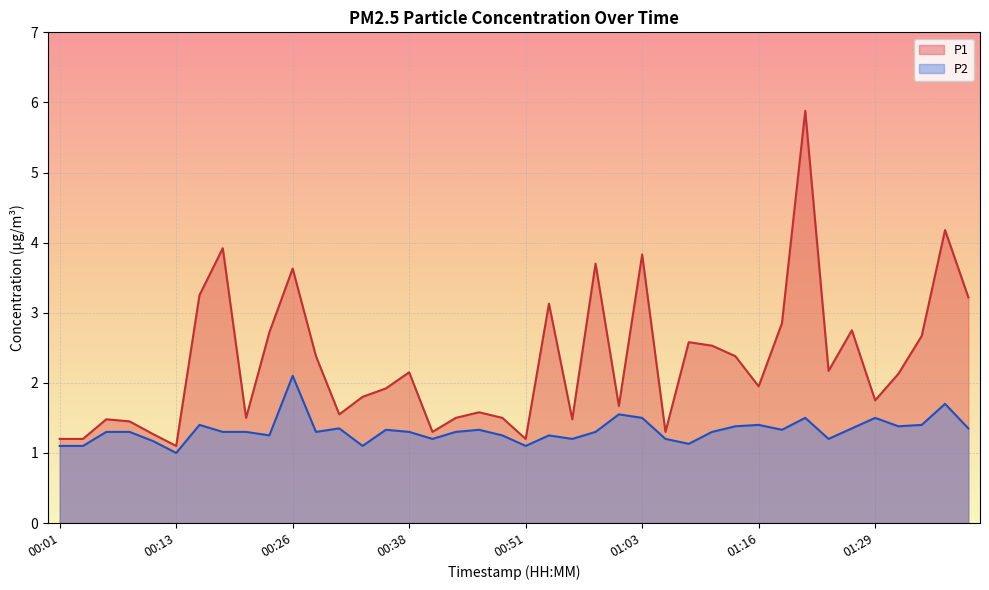

In P1, how many points are higher than both neighbors (excluding endpoints)?

12